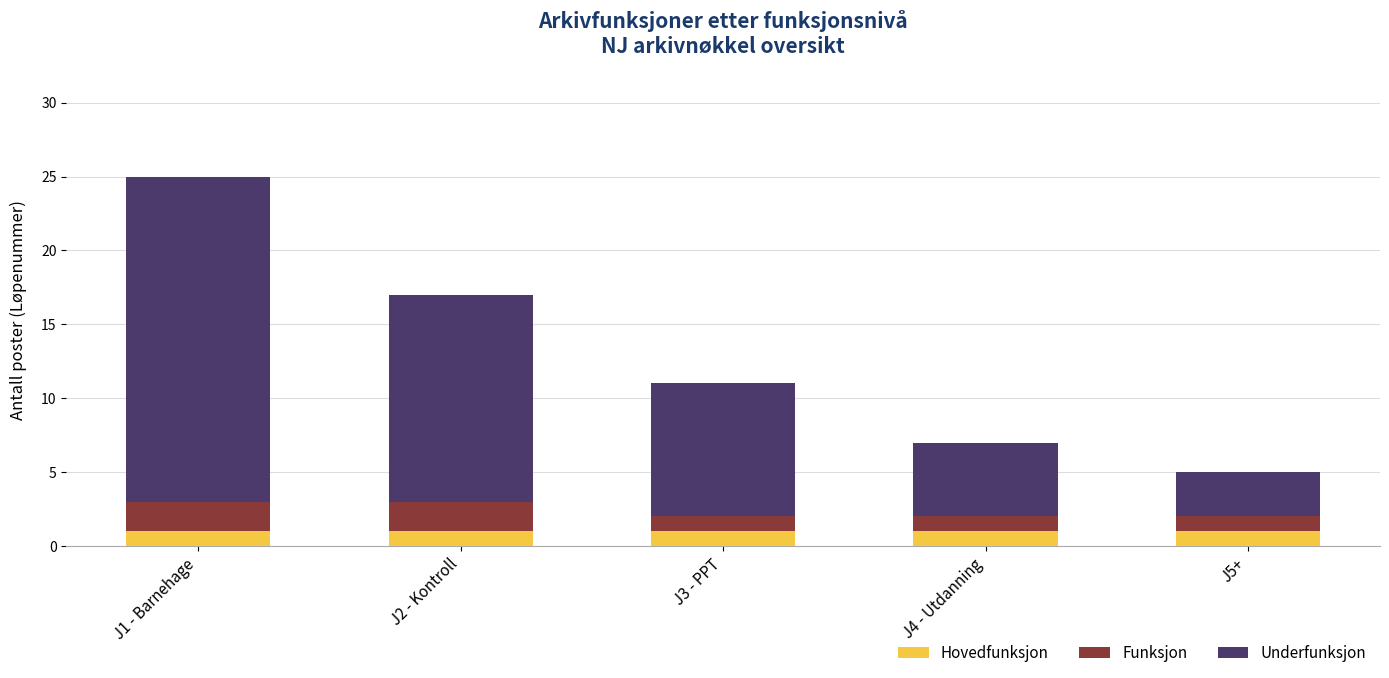

What is the sum of all Hovedfunksjon values?

5